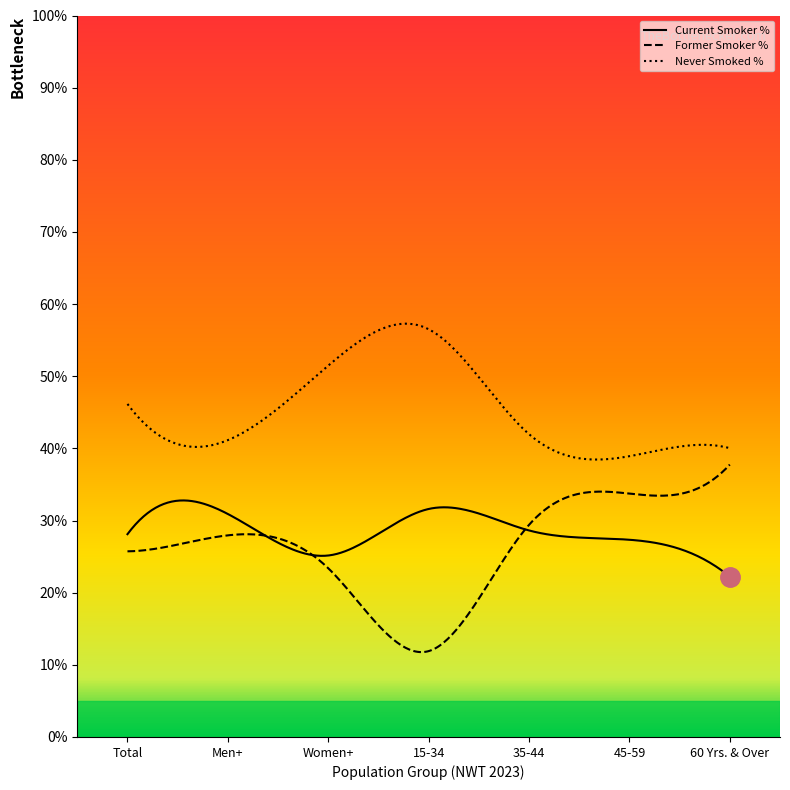

At which label does Current Smoker % reach its minimum?

60 Yrs. & Over